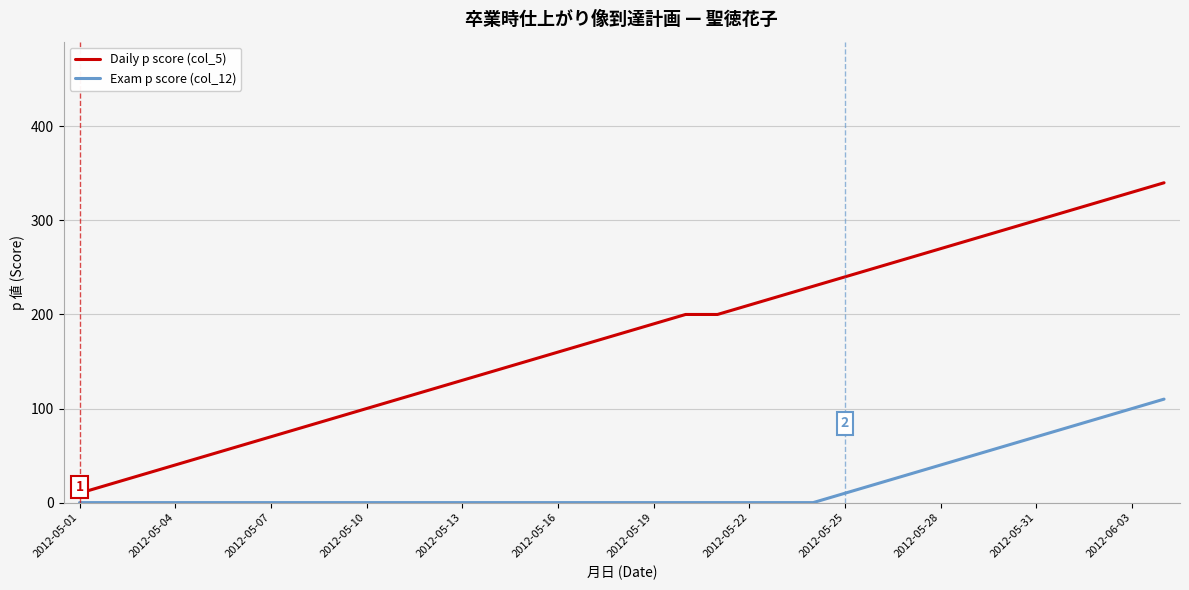

Which series has the largest total across all categories?

Daily p score (col_5)